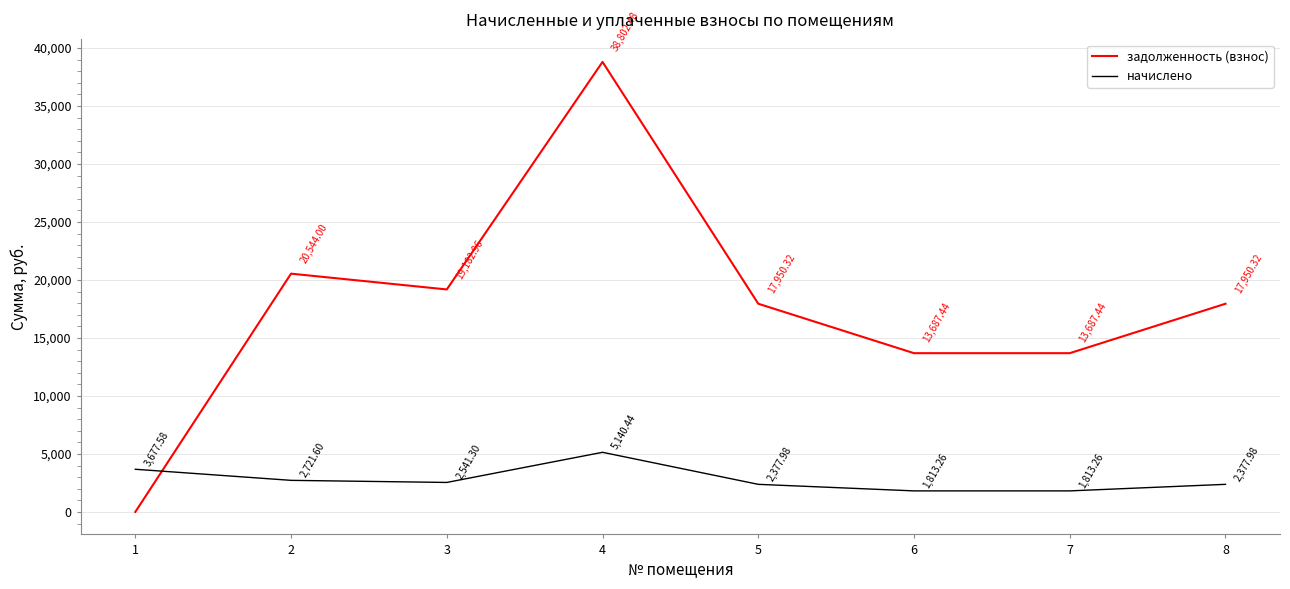

At how many categories does at least one series exceed 34625?

1